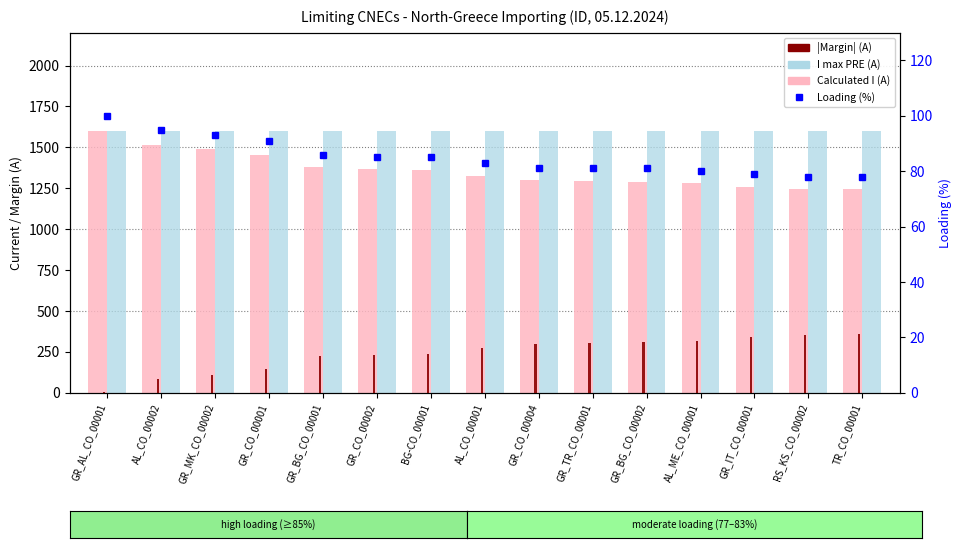

What value does the Loading (%) series have at RS_KS_CO_00002?

78